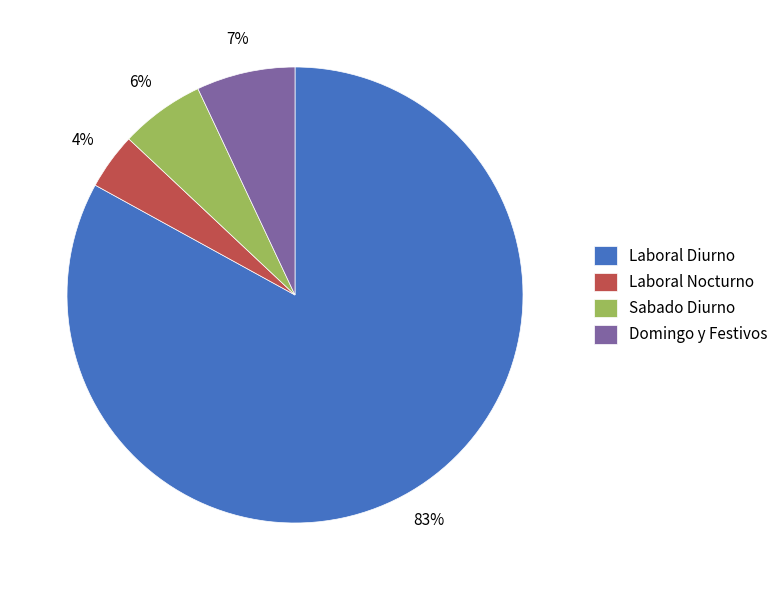

To the nearest percent, what portion does Domingo y Festivos represent?

7%